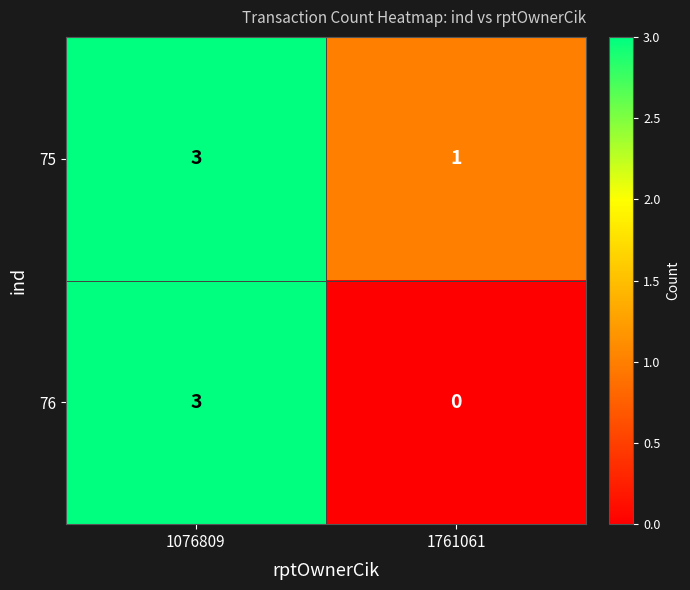

What is the sum of the 75 values at 1076809 and 1761061?

4